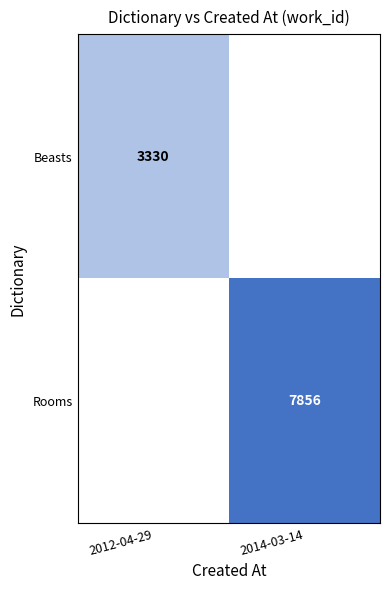

The Beasts series shows 3330 at 2012-04-29. True or false?

True